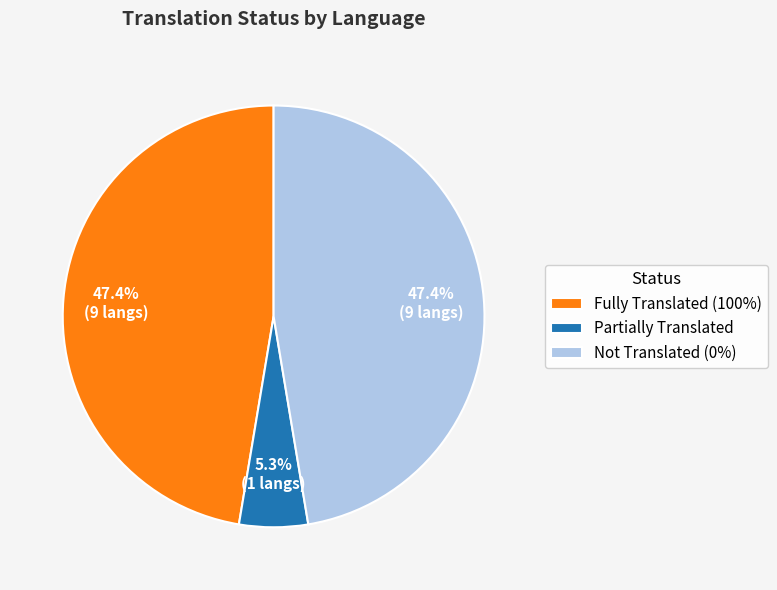

Does any single category account for the majority?

No